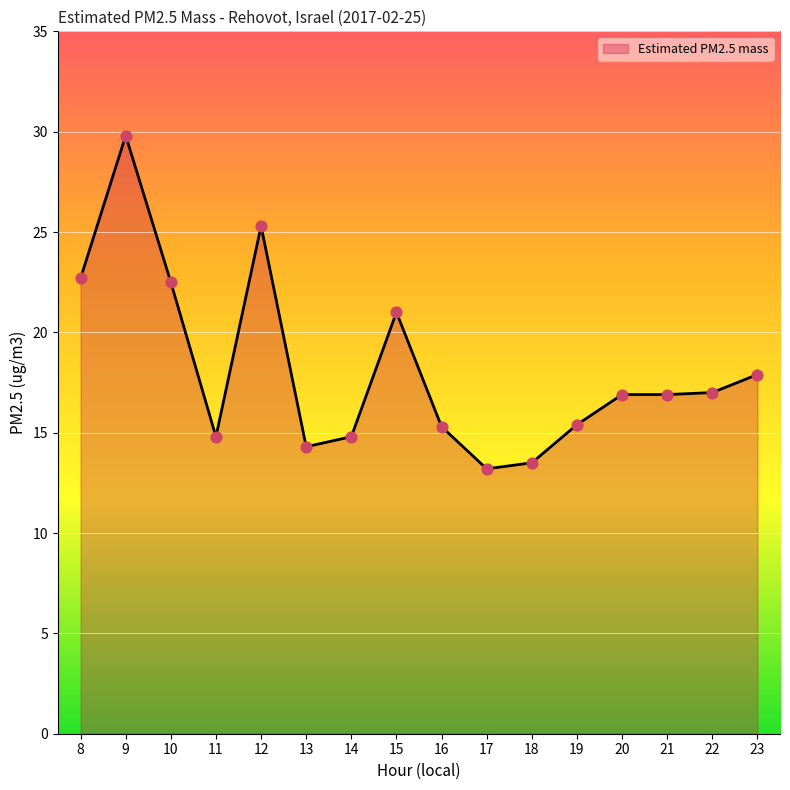

What is the ratio of the value at 17 to the value at 12?

0.5